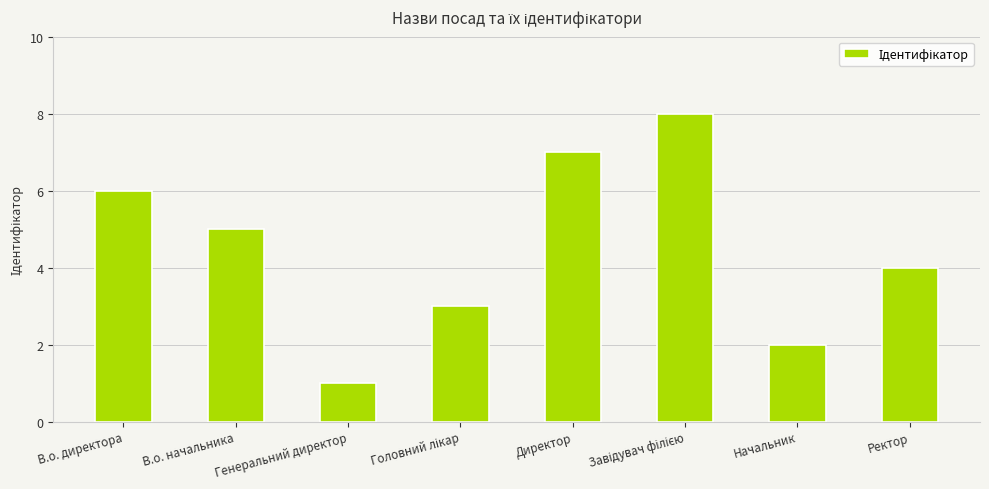

What is the difference between the values at В.о. начальника and Директор?

2